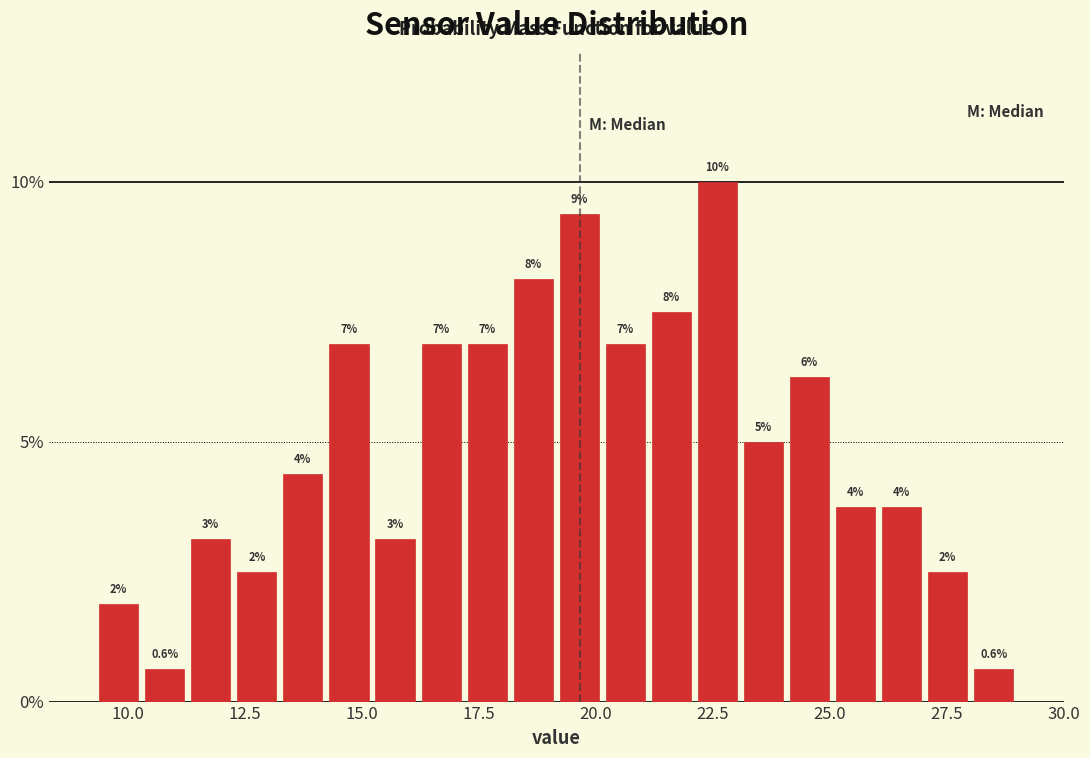

Read against the x-axis, roughly where is the centre of the tallest bar?

22.5